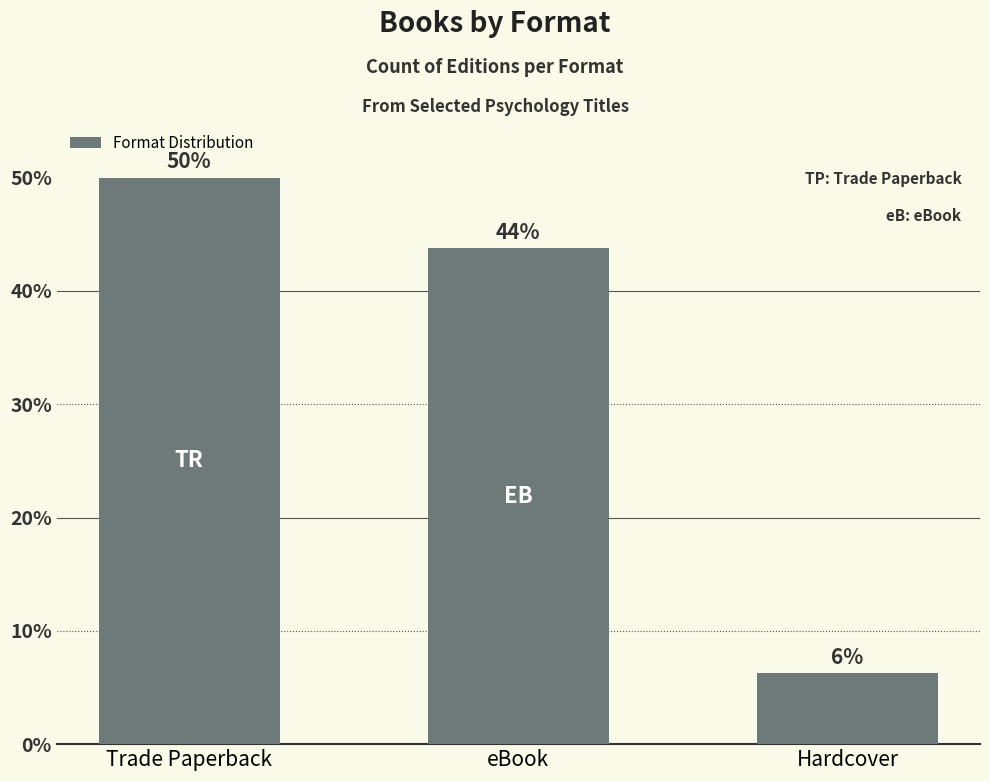

True or false: the data shows 4.1 at Hardcover.

False